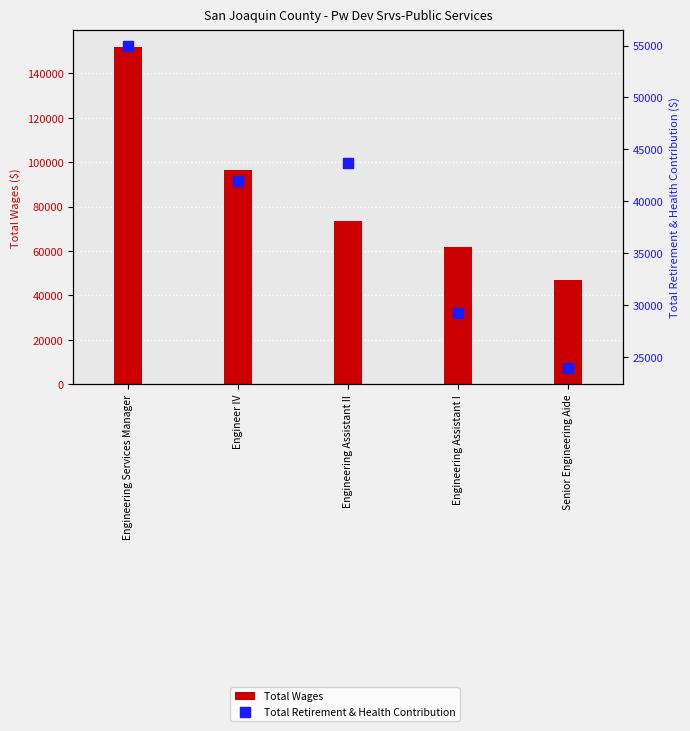

What are all the series names shown in the legend?

Total Wages, Total Retirement & Health Contribution